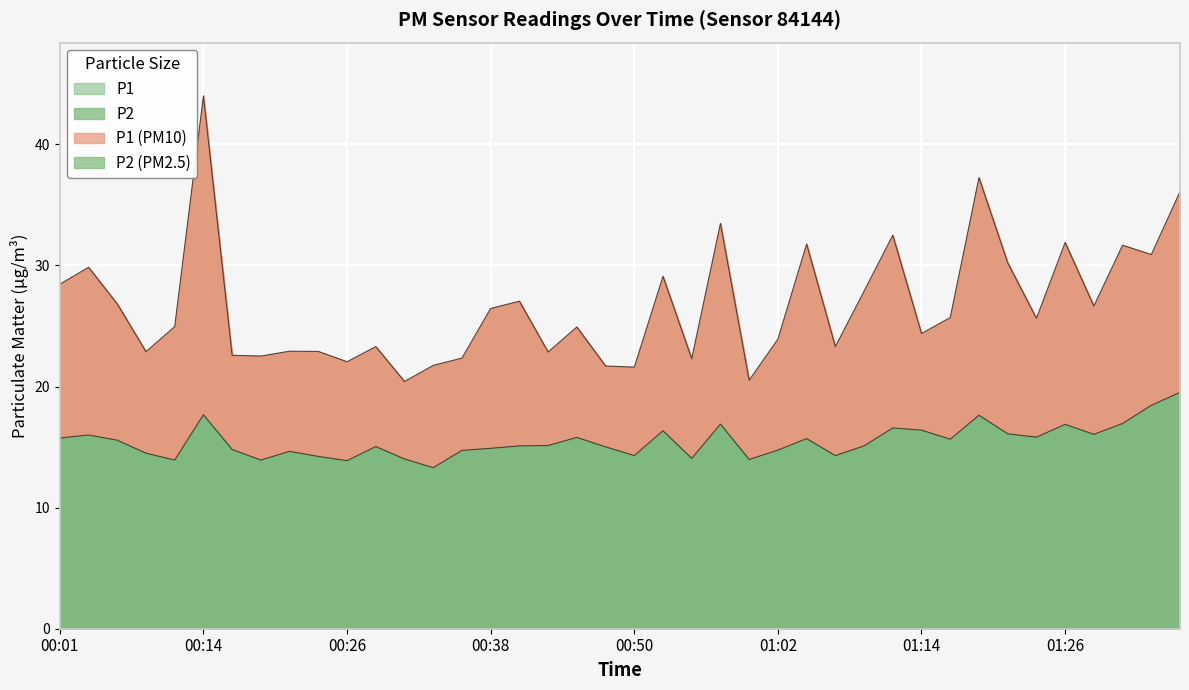

What is the average value of the P2 series?

15.5